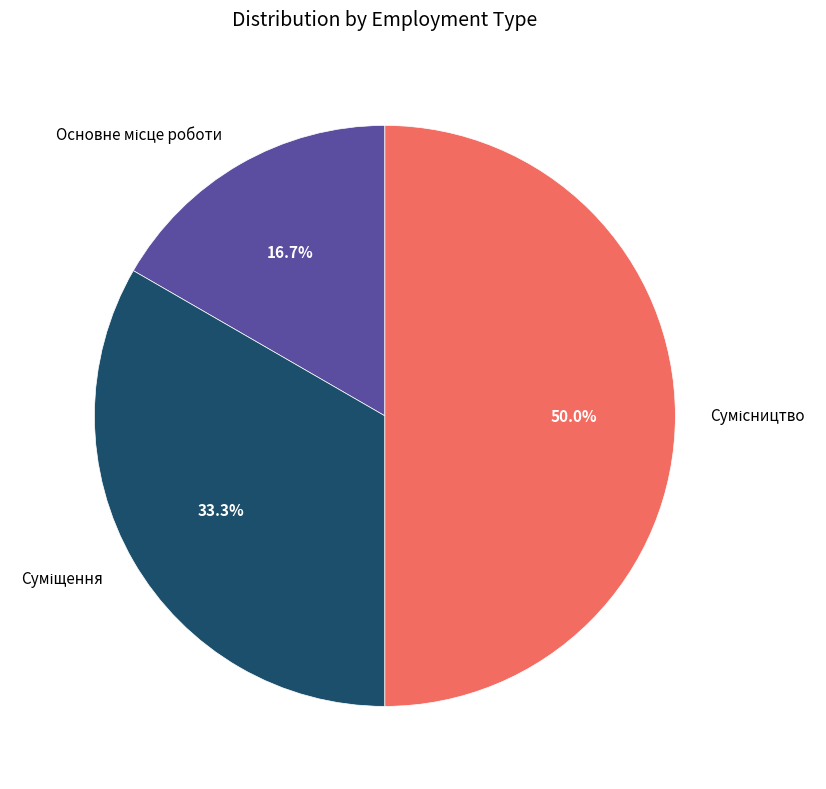

Rank the categories by value from lowest to highest.

Основне місце роботи, Суміщення, Сумісництво